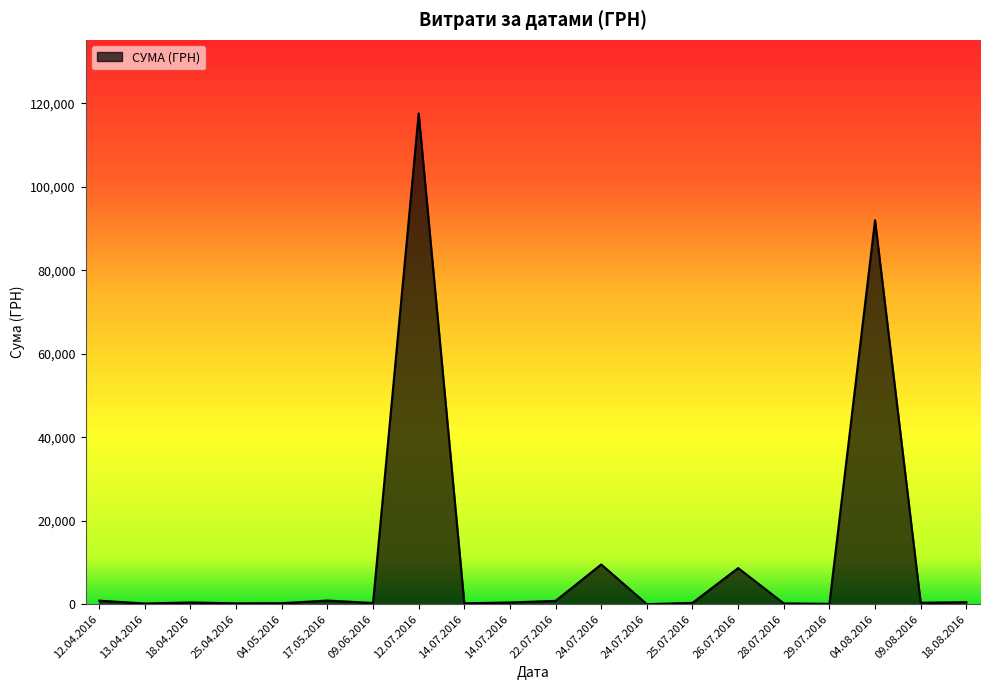

What is the difference between the maximum and minimum values?

117557.6